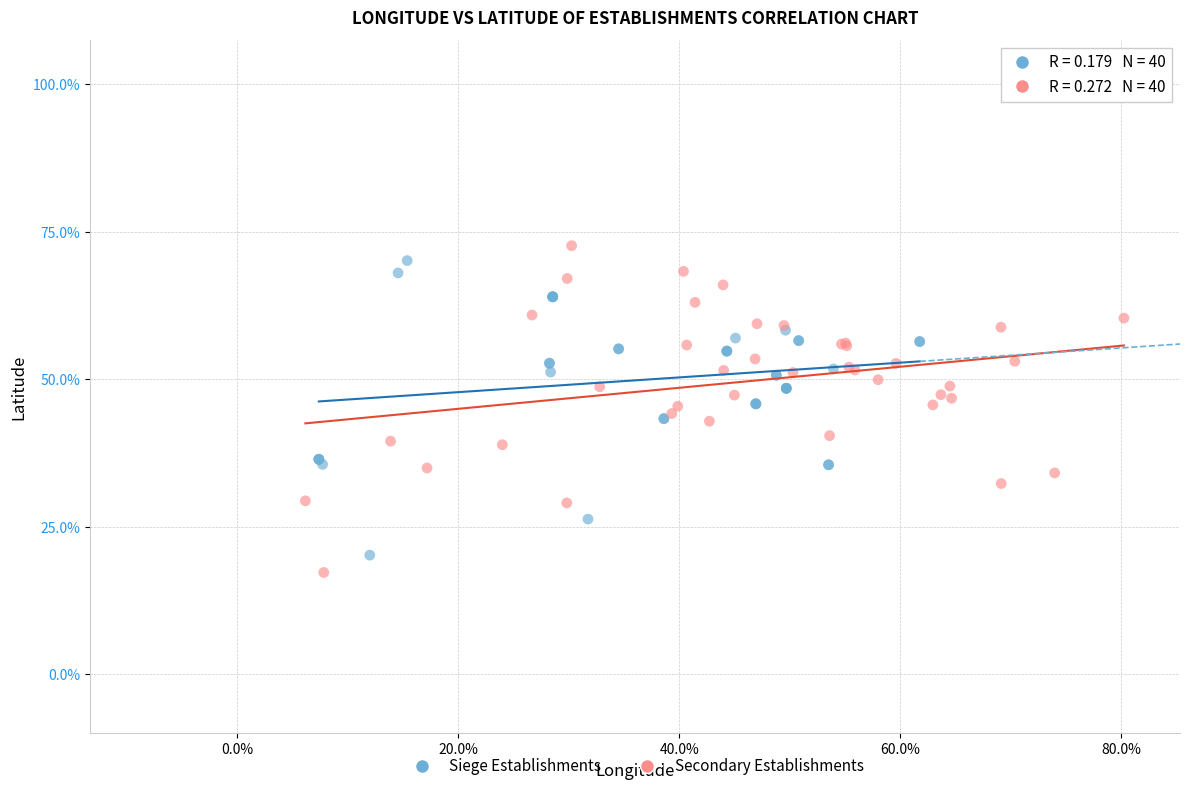

Which series has the largest Y range (max minus min)?

Secondary Establishments